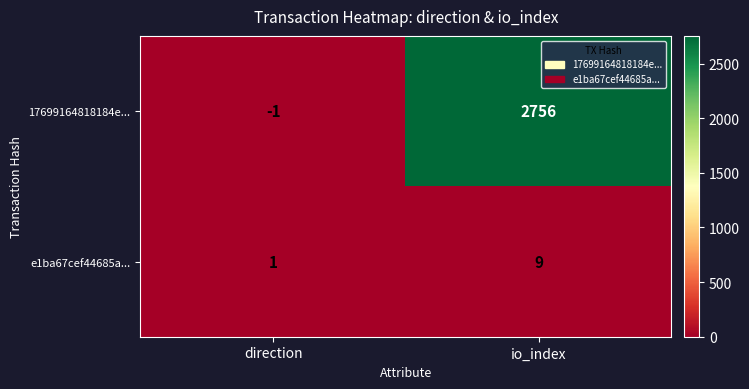

Which series has the largest total across all categories?

17699164818184e...